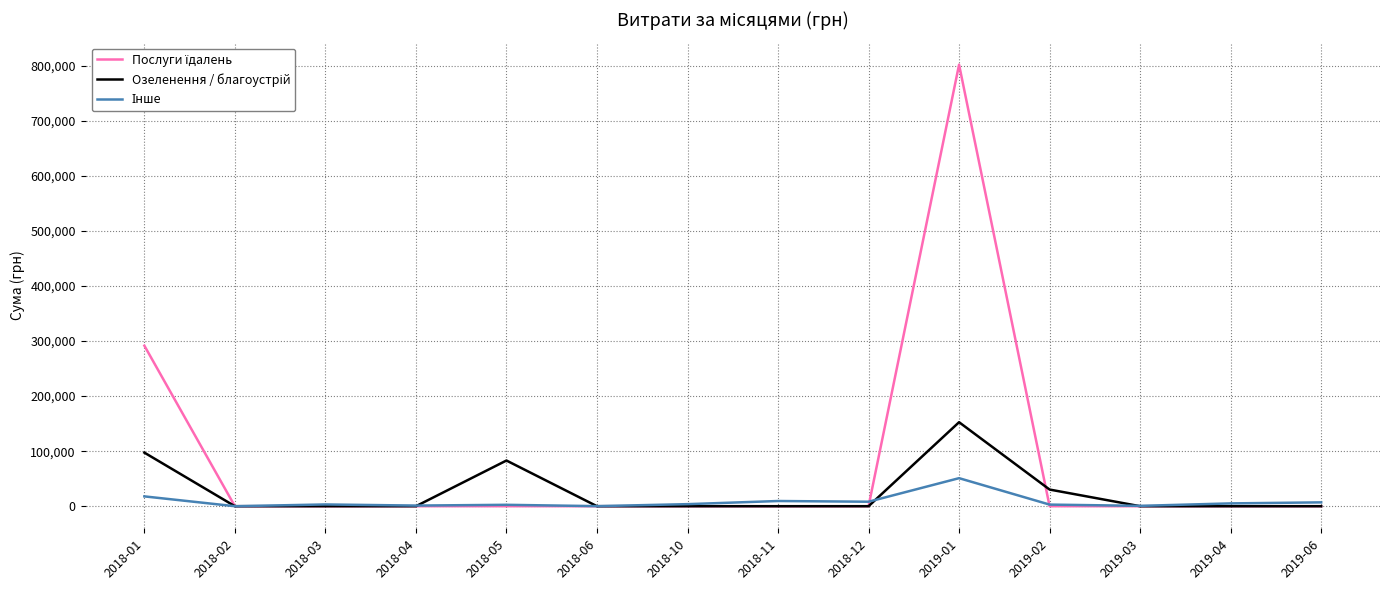

Which category has the highest value across all series?

2019-01